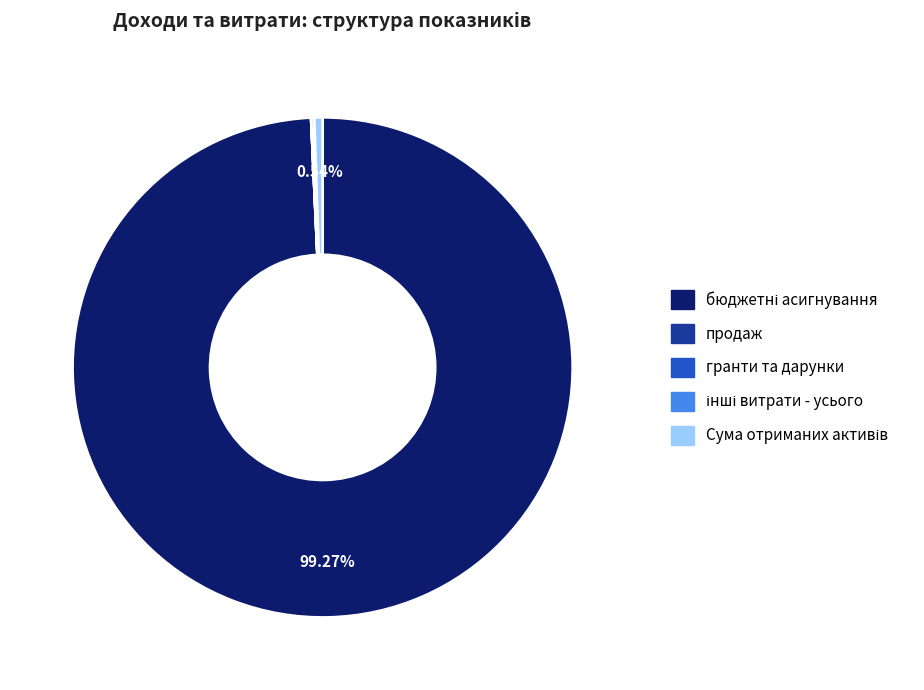

Is there any slice that represents more than half of the pie?

Yes